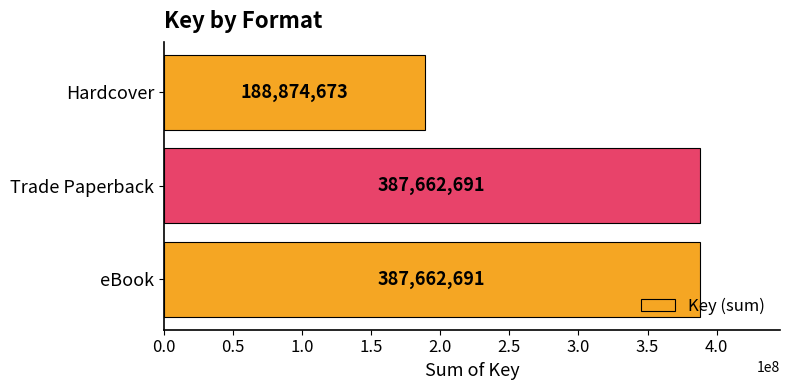

What is the average value?

321400018